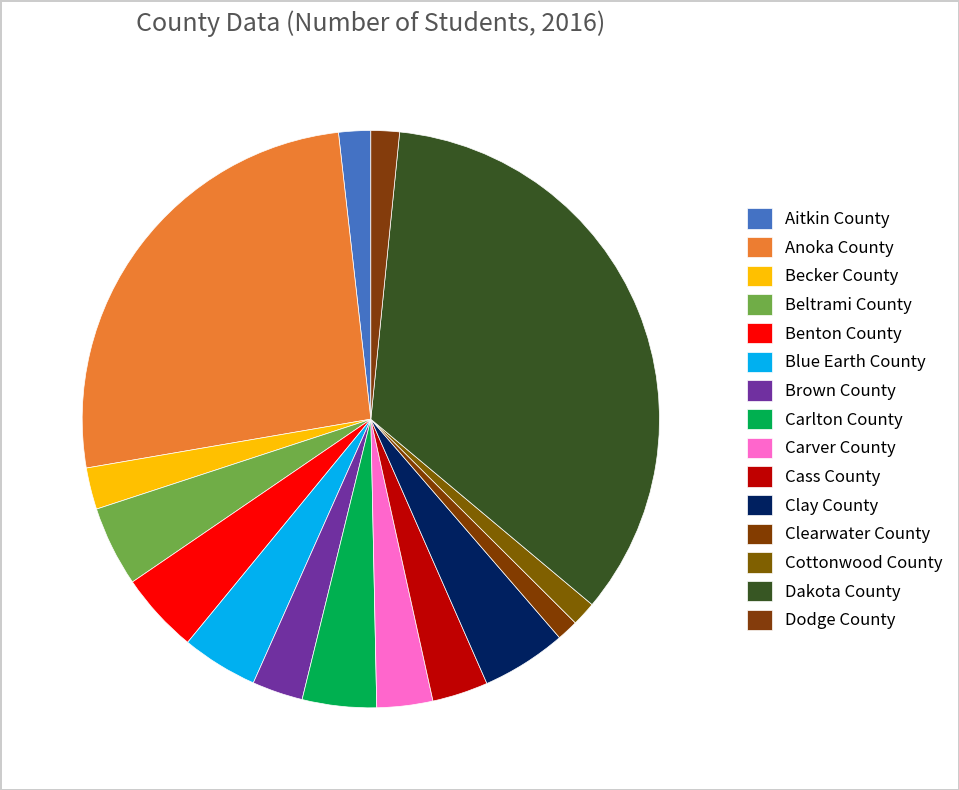

Which category has the biggest portion of the pie?

Dakota County